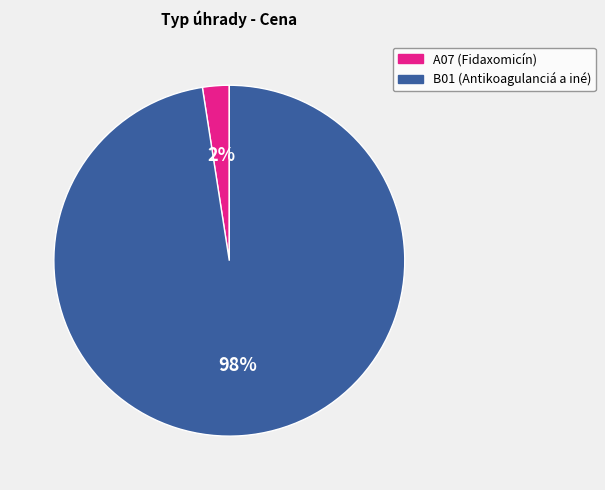

Count the number of slices in the pie.

2